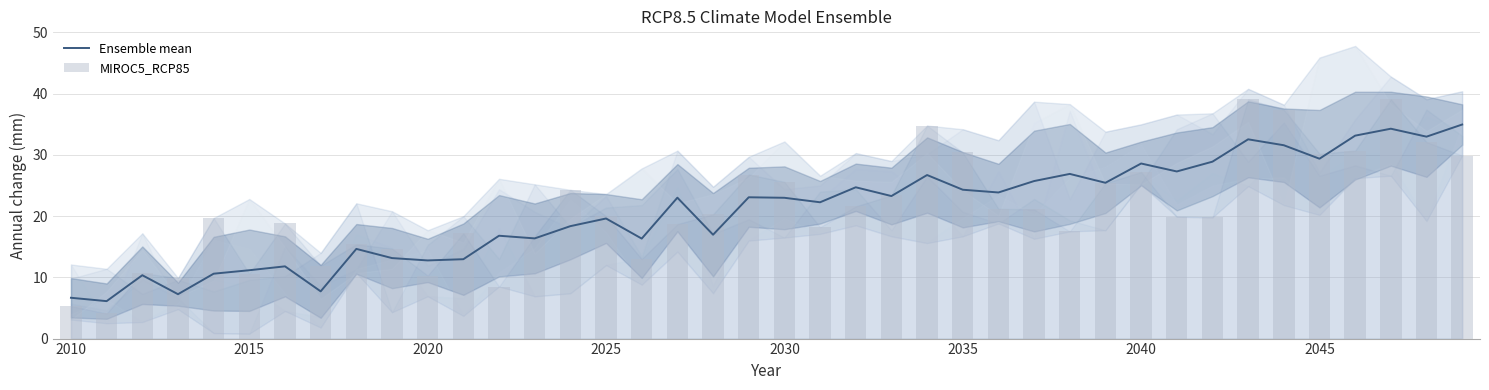

Does the chart contain stacked bars?

No